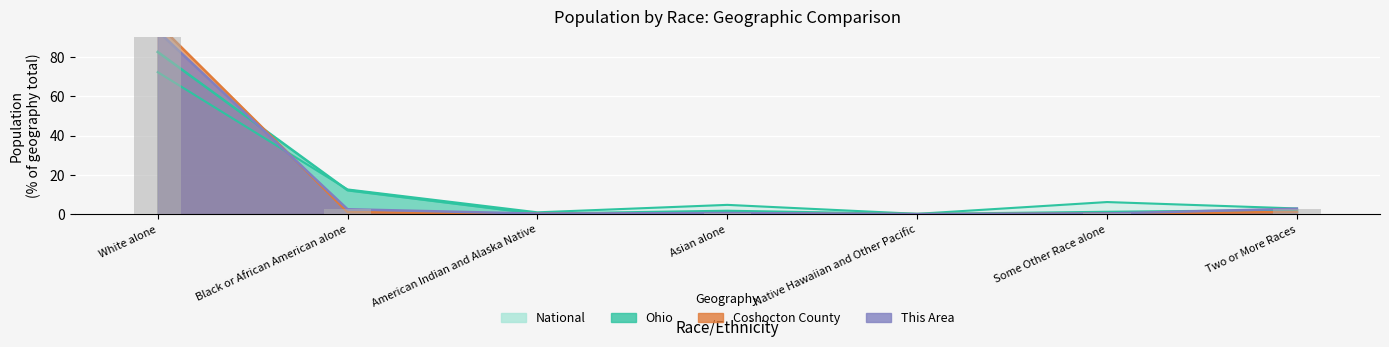

Reading left to right, extract all data points from this chart.

This Area: 93.4	2.5	0.3	0.6	0.0	0.4	2.8
Coshocton County: 97.0	1.1	0.2	0.3	0.0	0.2	1.2
Ohio: 82.7	12.2	0.2	1.7	0.0	1.1	2.1
National: 72.4	12.6	0.9	4.8	0.2	6.2	2.9